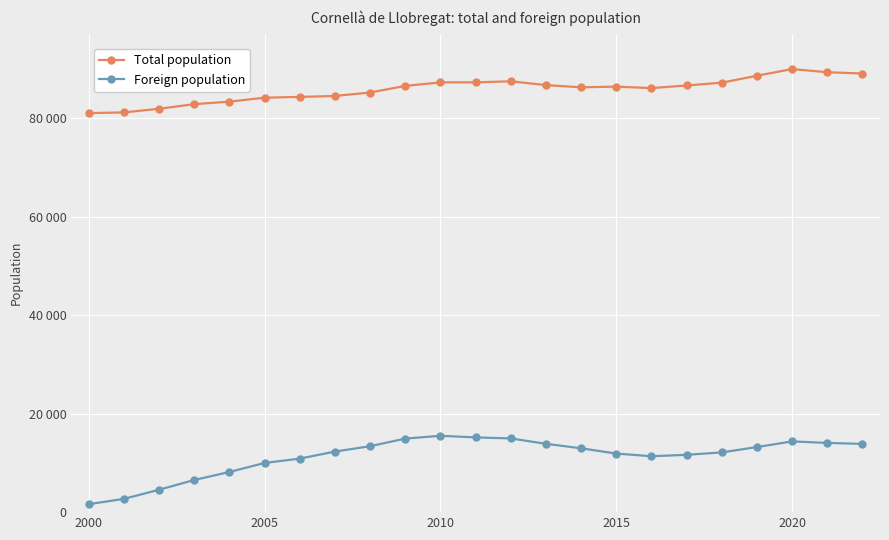

Does the chart have visible grid lines?

Yes